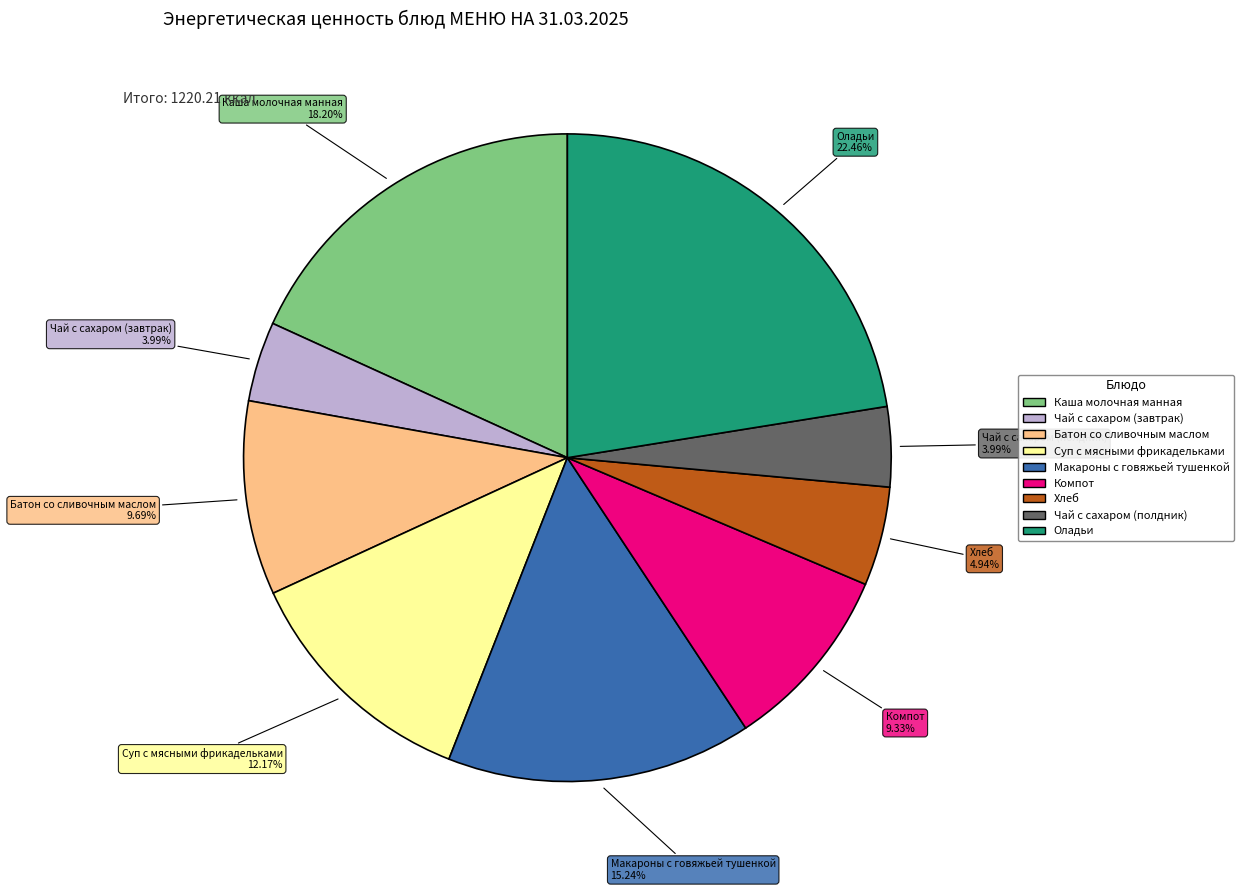

Is the sum of Оладьи and Макароны с говяжьей тушенкой greater than half?

No